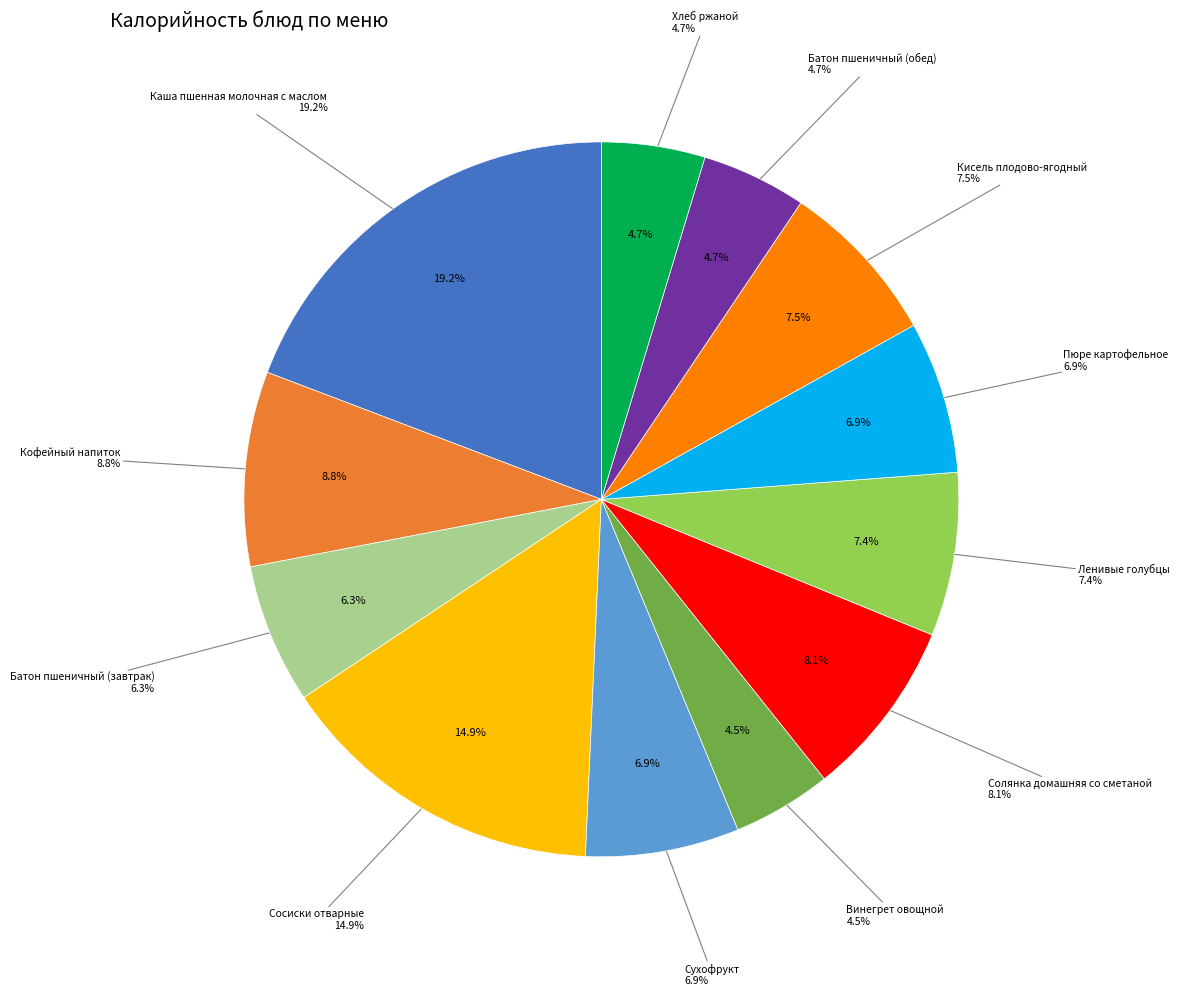

Approximately how many times larger is the value at Сухофрукт compared to Каша пшенная молочная с маслом?

0.4